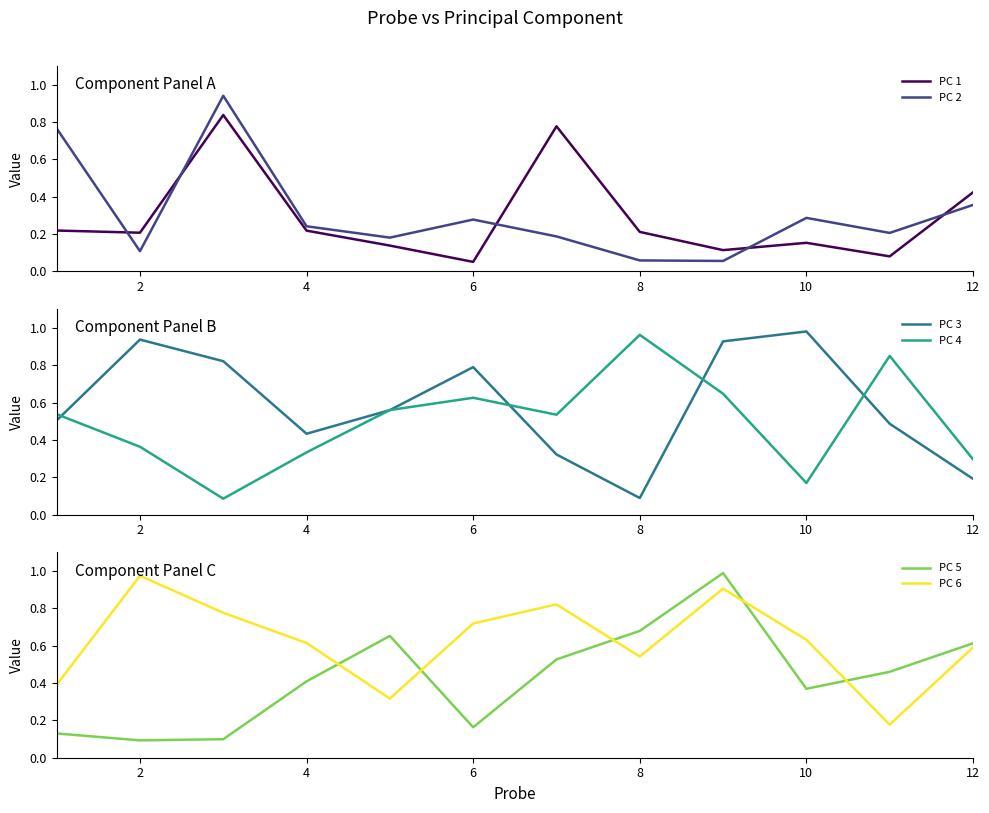

Is it true that PC 2 equals 0.1 at 6?

False